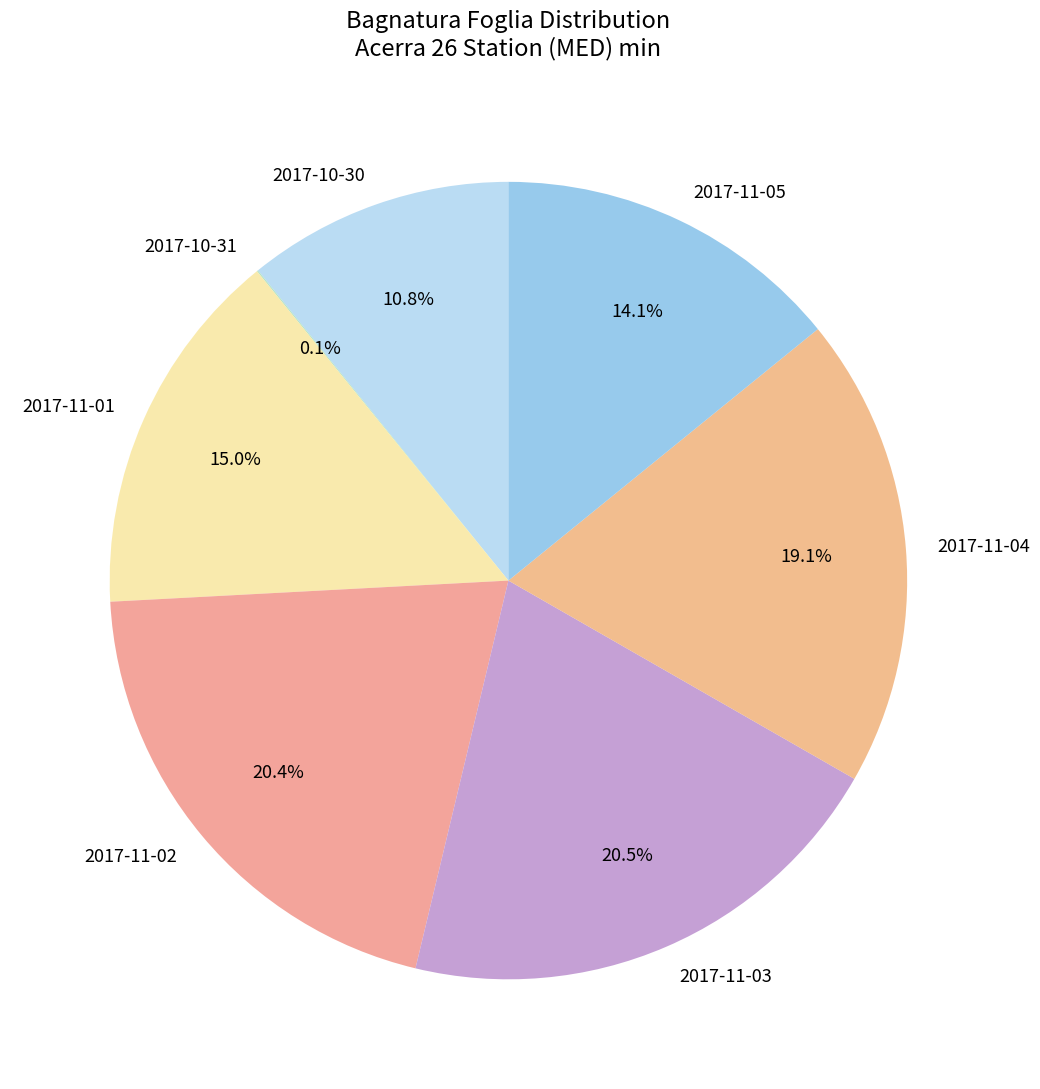

Is 2017-11-05 the majority of the pie?

No